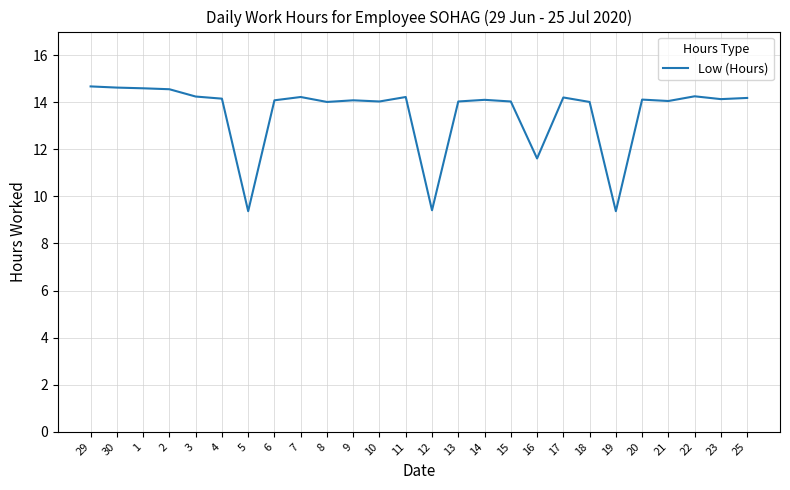

What is the greatest value displayed?

14.7